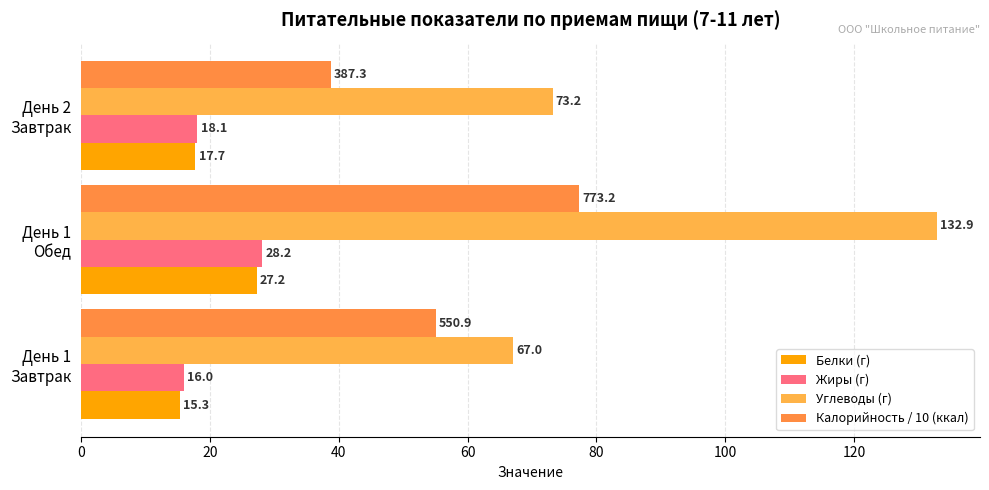

Count the number of categories in the chart.

3